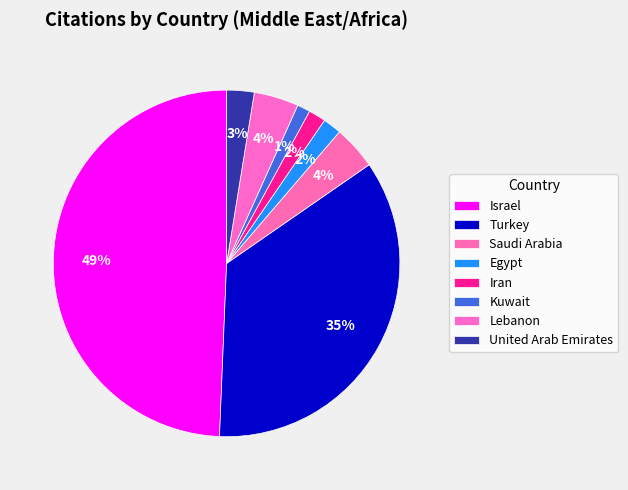

Rank the categories by value from lowest to highest.

Kuwait, Iran, Egypt, United Arab Emirates, Saudi Arabia, Lebanon, Turkey, Israel